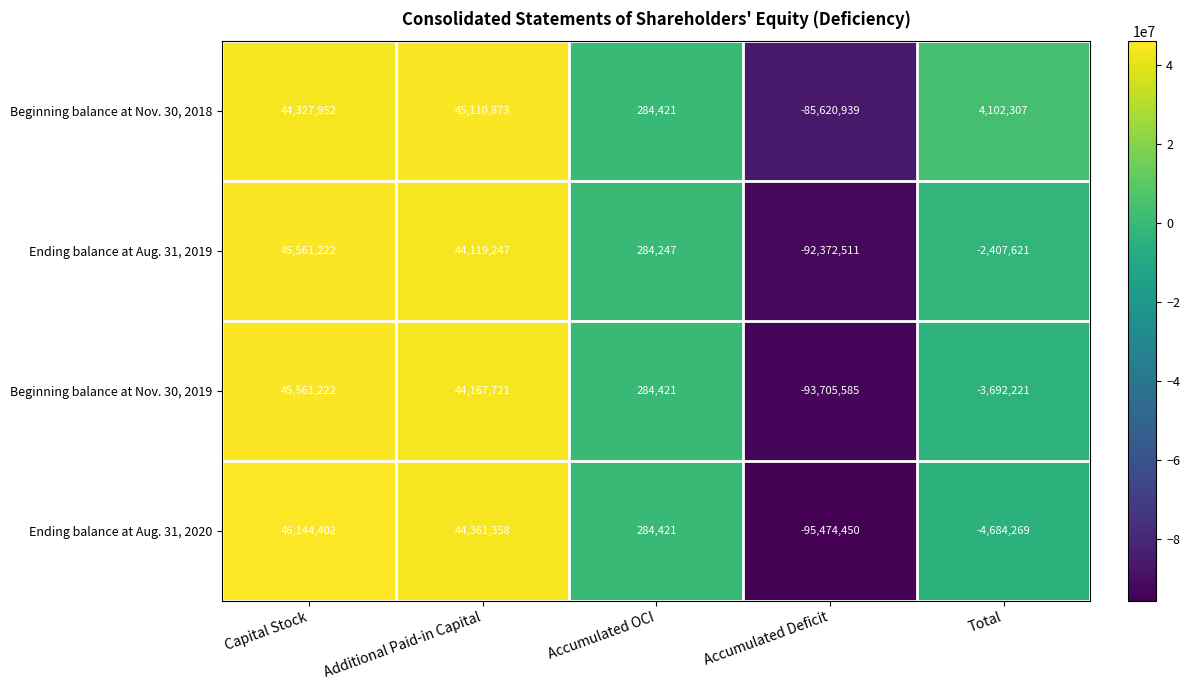

What is the difference between the highest and lowest values at Accumulated Deficit?

9853511